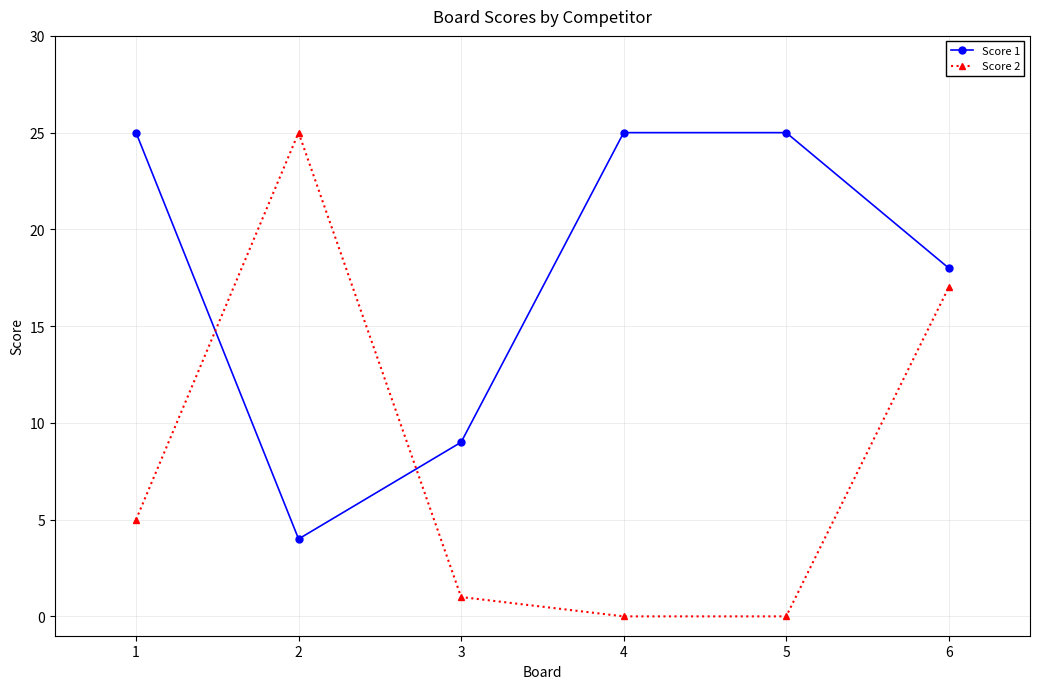

How many values in the Score 2 series are below 5?

3